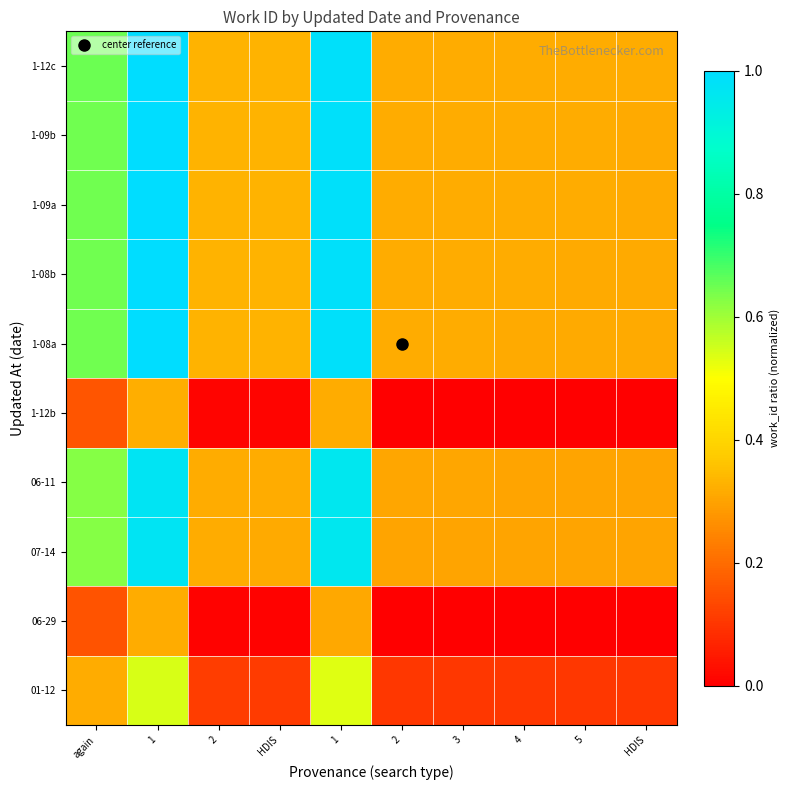

What is the spread (max minus min) of values at 1?

0.7